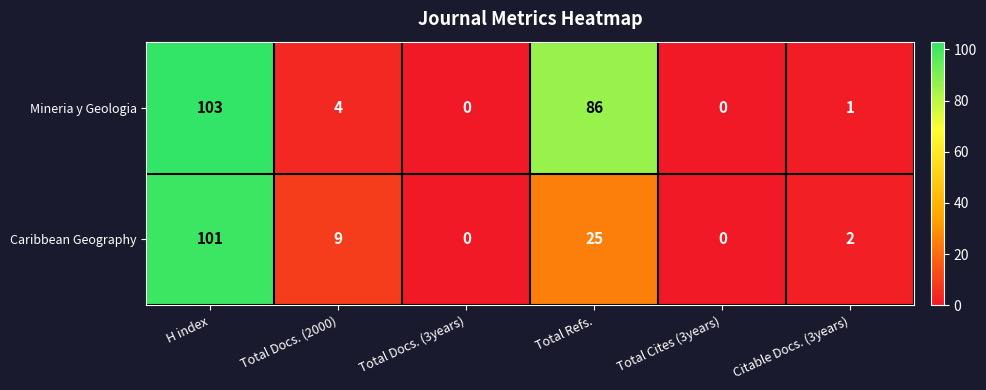

The Caribbean Geography series shows 25 at Total Refs.. True or false?

True